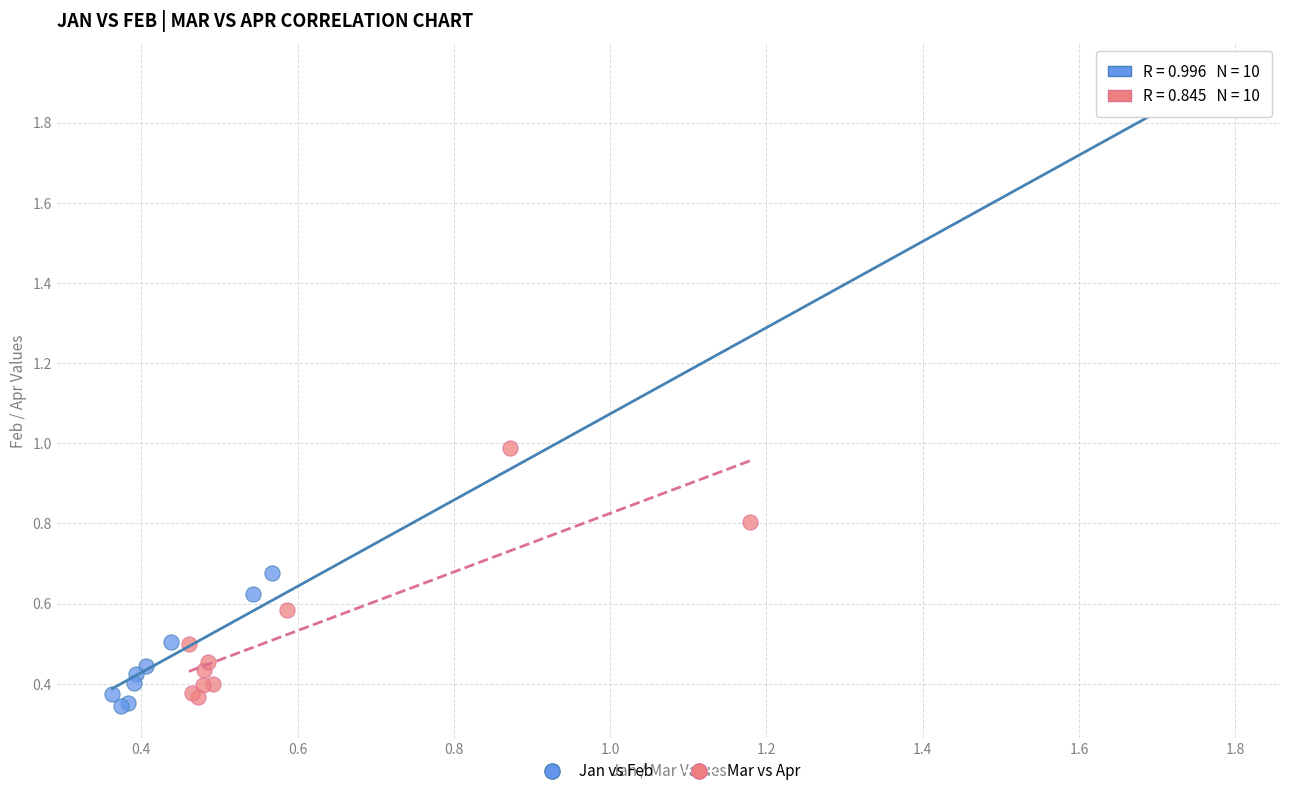

What are all the series names shown in the legend?

Jan vs Feb, Mar vs Apr